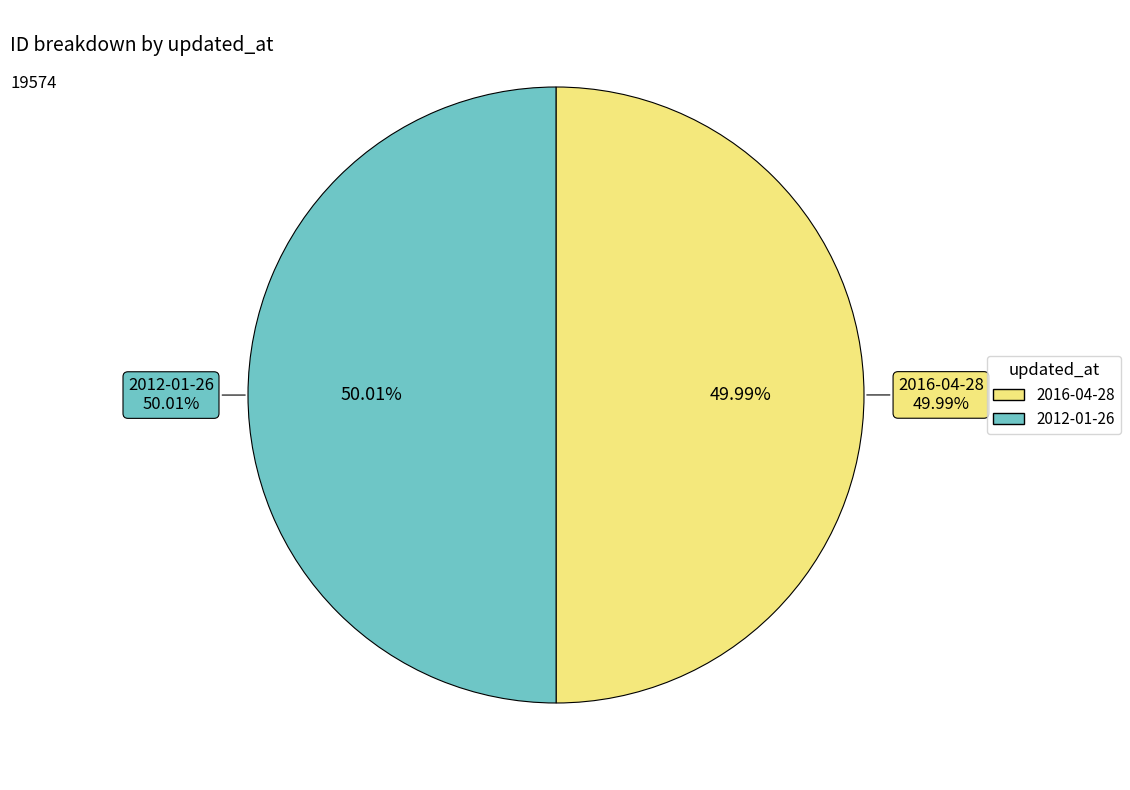

To the nearest percent, what portion does 2012-01-26 represent?

50%